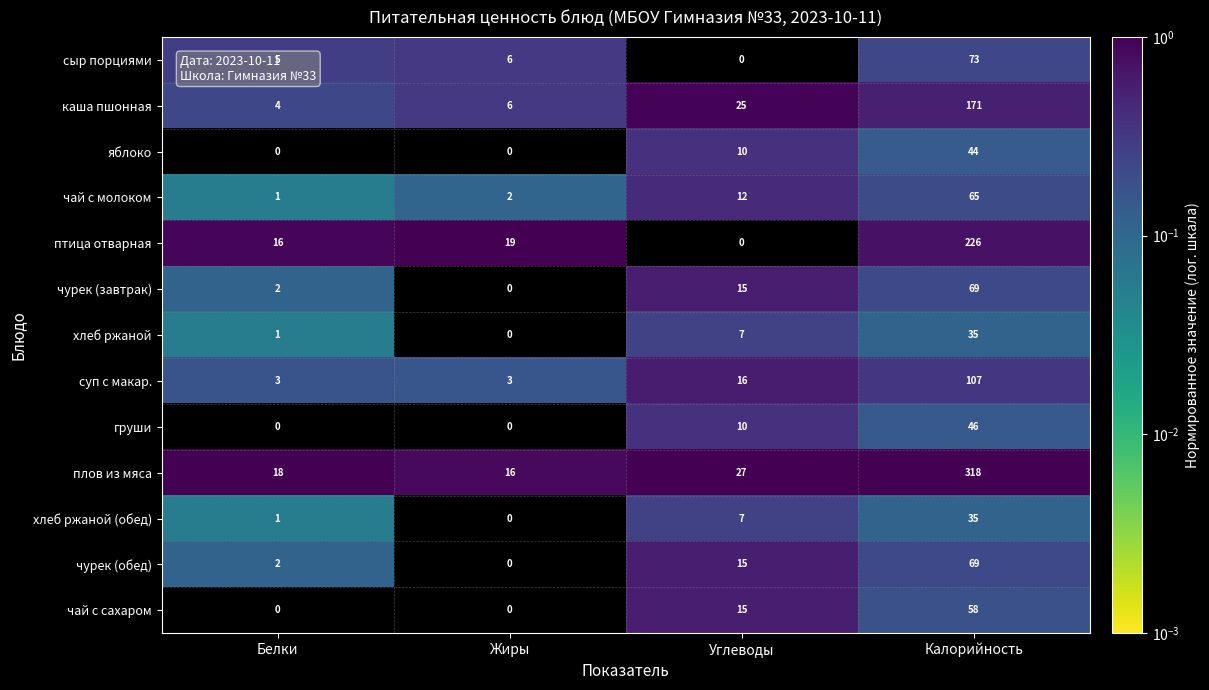

The value of каша пшонная at Белки is 4. True or false?

True